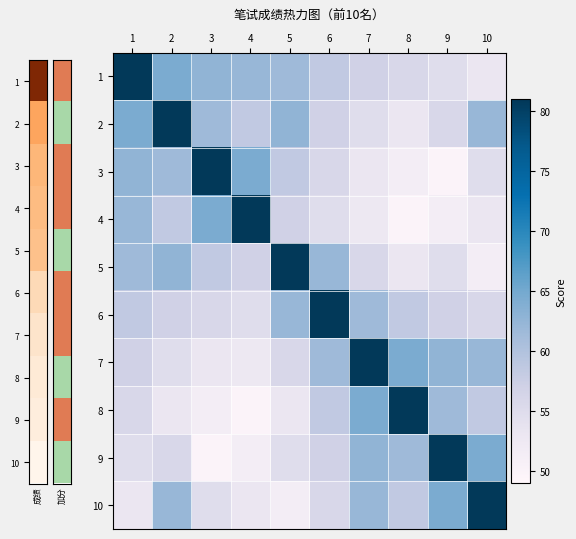

Which series has the widest spread of values?

3